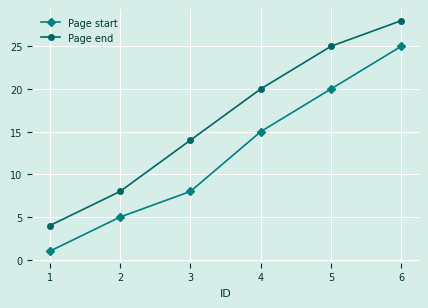

Reading right to left, extract all data points from this chart.

Page start: 25	20	15	8	5	1
Page end: 28	25	20	14	8	4